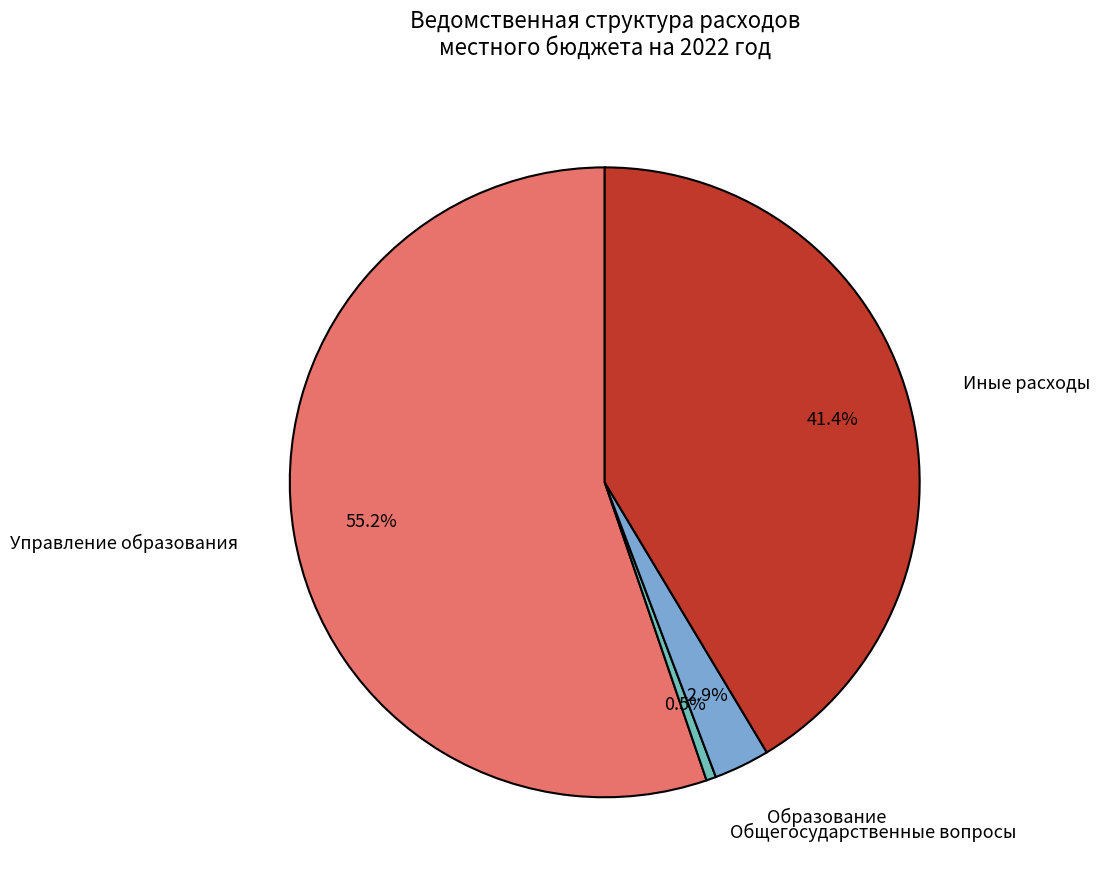

What is the largest slice in the pie chart?

Управление образования